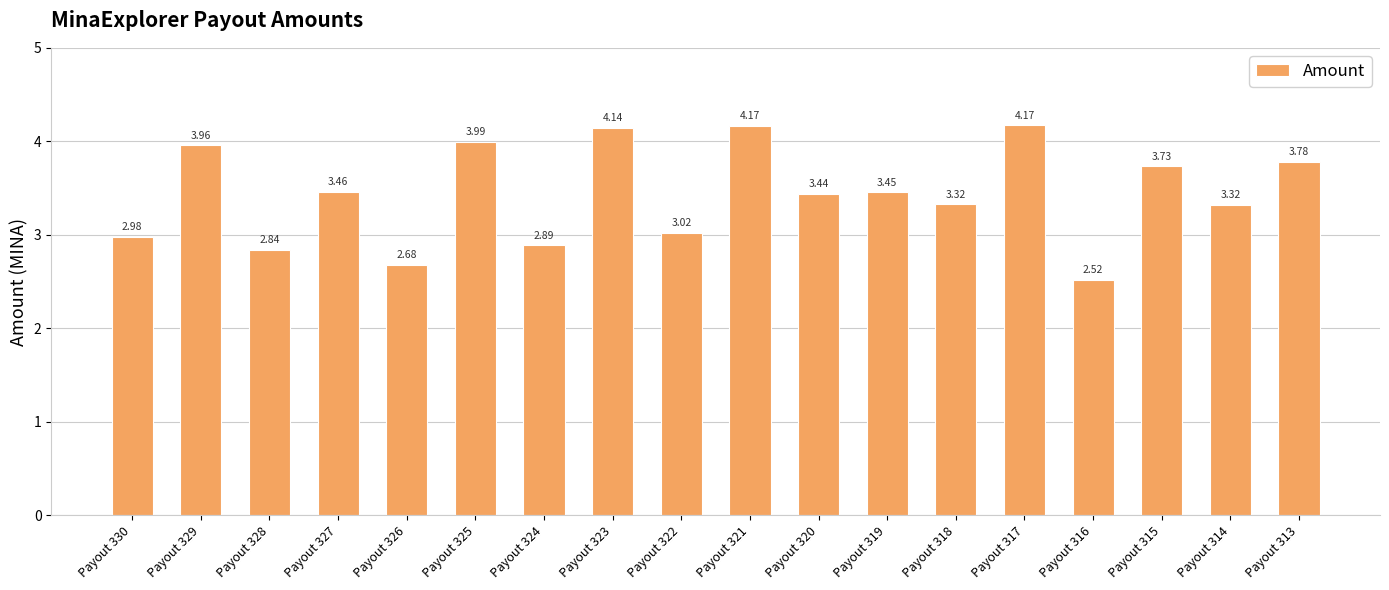

Approximately how many times larger is the value at Payout 313 compared to Payout 329?

1.0